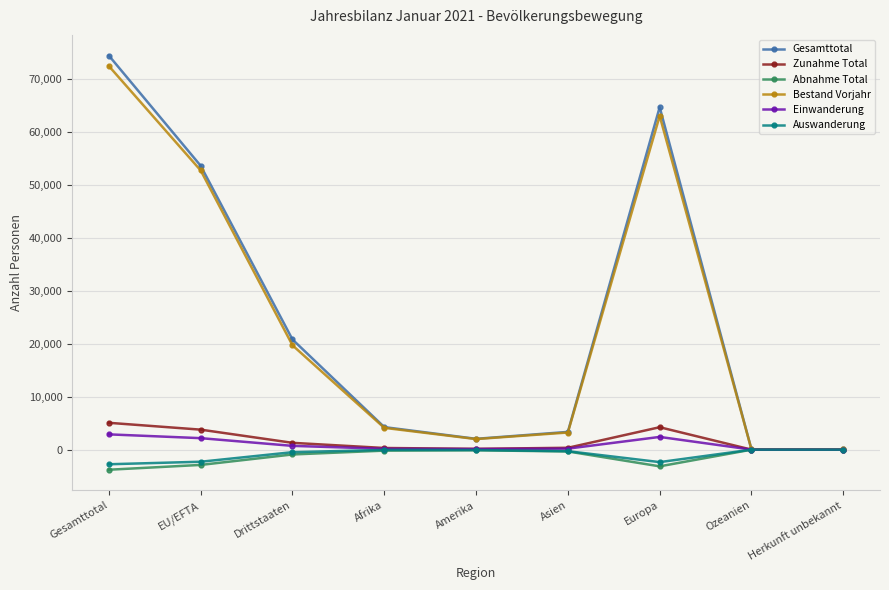

What is the label of the 7th point from the right?

Drittstaaten